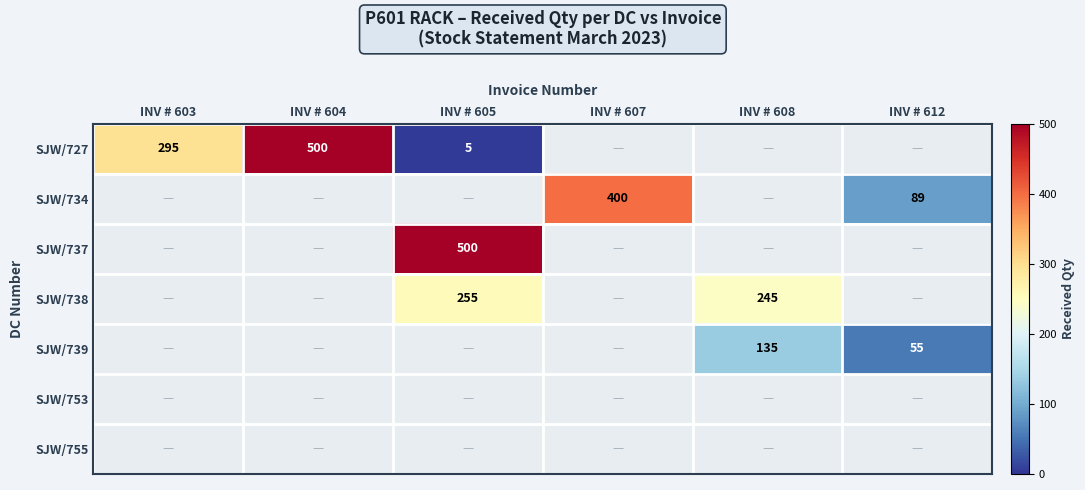

True or false: SJW/734 has a value of 576 at INV # 607.

False